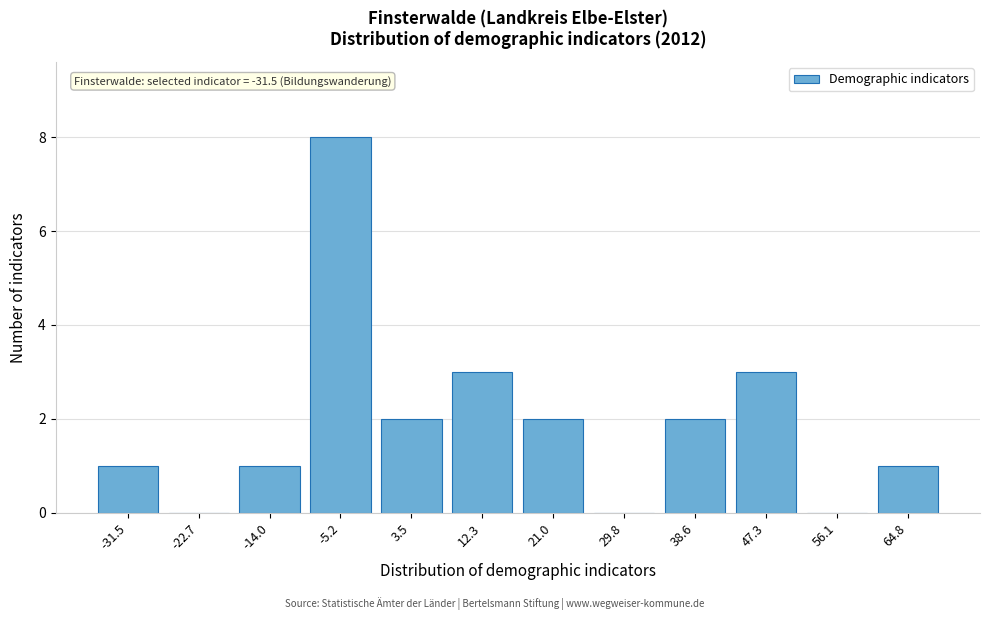

Reading left to right, what are all the values shown in this chart?

-31.5=1	-22.7=0	-14.0=1	-5.2=8	3.5=2	12.3=3	21.0=2	29.8=0	38.6=2	47.3=3	56.1=0	64.8=1